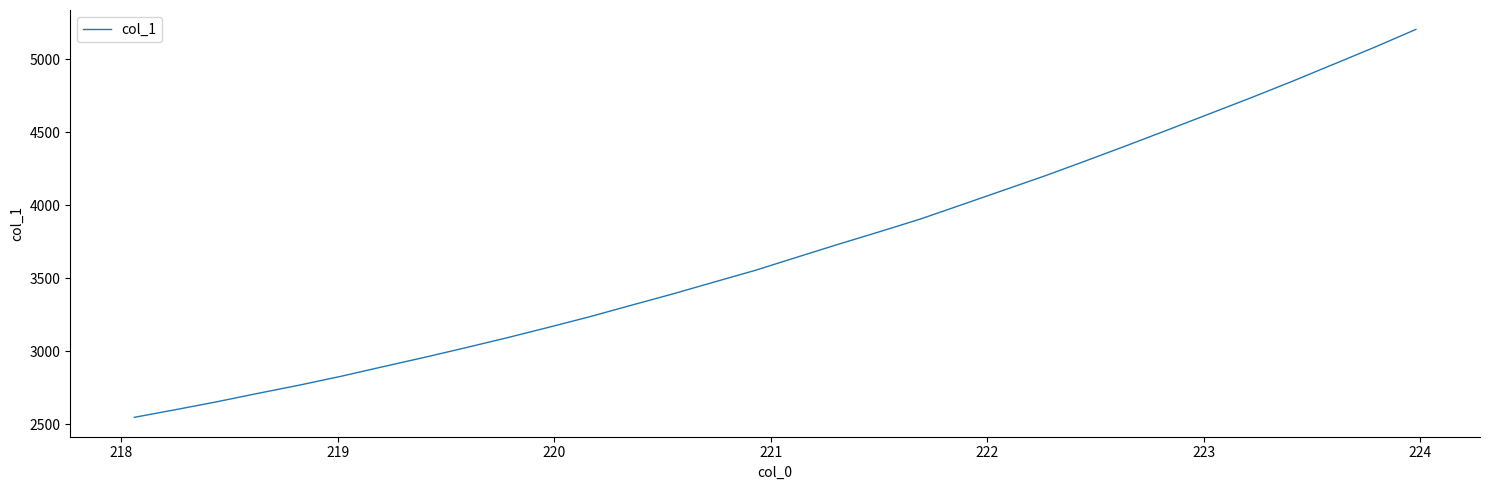

What is the difference between the maximum and minimum values?

2656.6